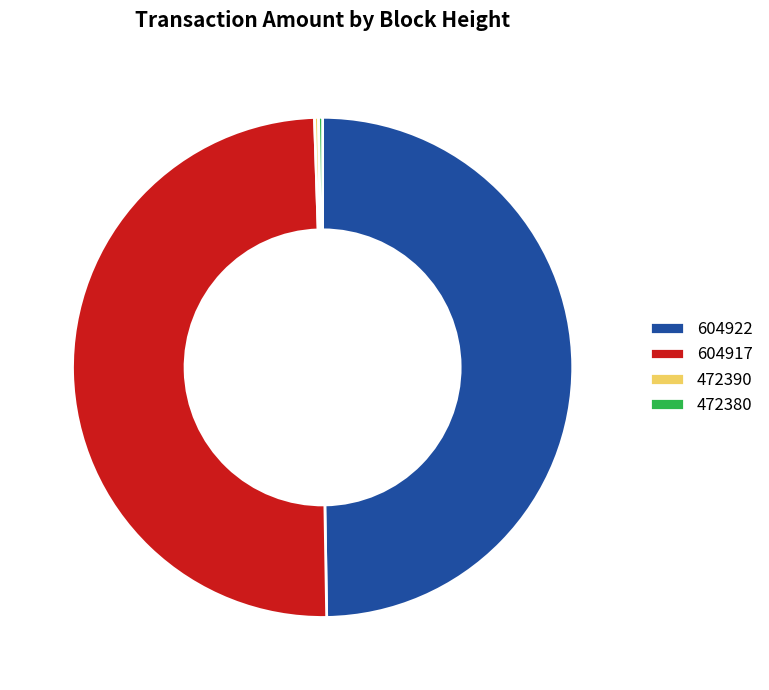

The 604922 slice represents 50% of the pie. True or false?

True